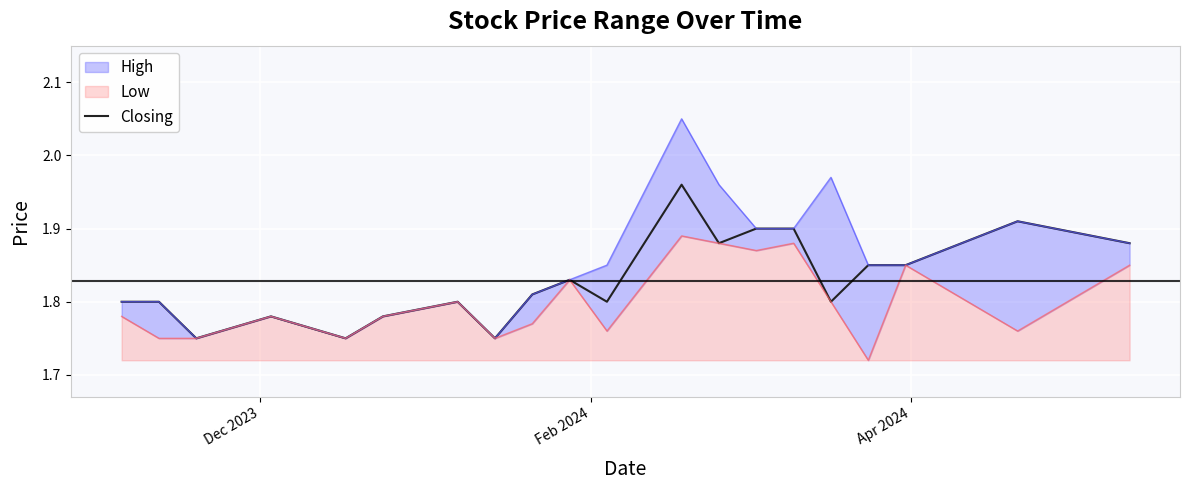

What is the sum of all values?

36.6